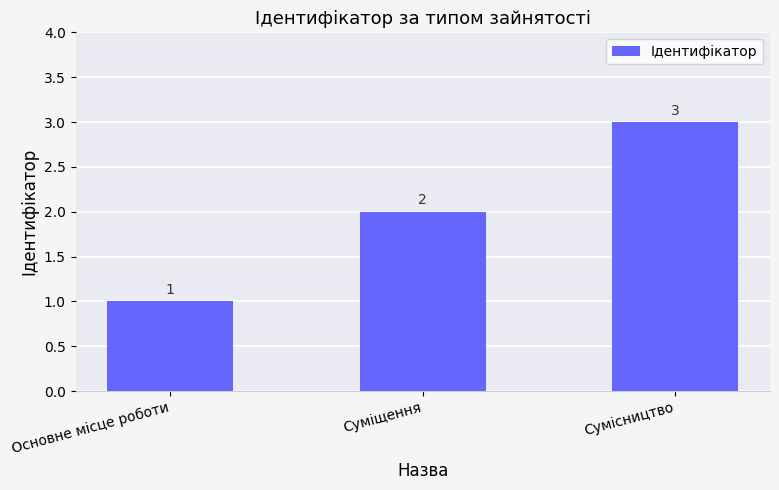

Approximately how many times larger is the value at Сумісництво compared to Основне місце роботи?

3.0